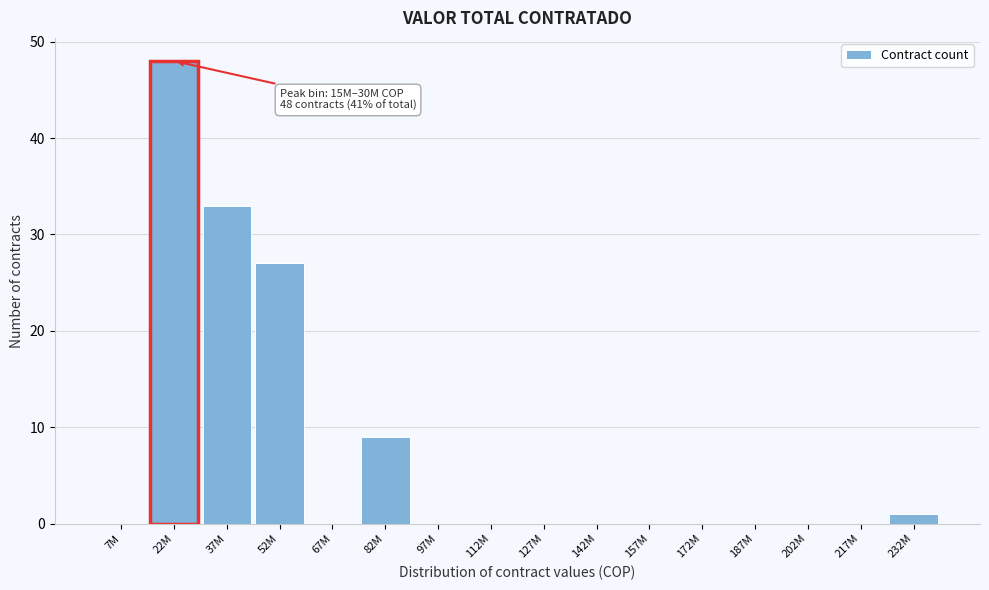

Reading left to right, list all the values displayed in this chart.

7M=0	22M=48	37M=33	52M=27	67M=0	82M=9	97M=0	112M=0	127M=0	142M=0	157M=0	172M=0	187M=0	202M=0	217M=0	232M=1